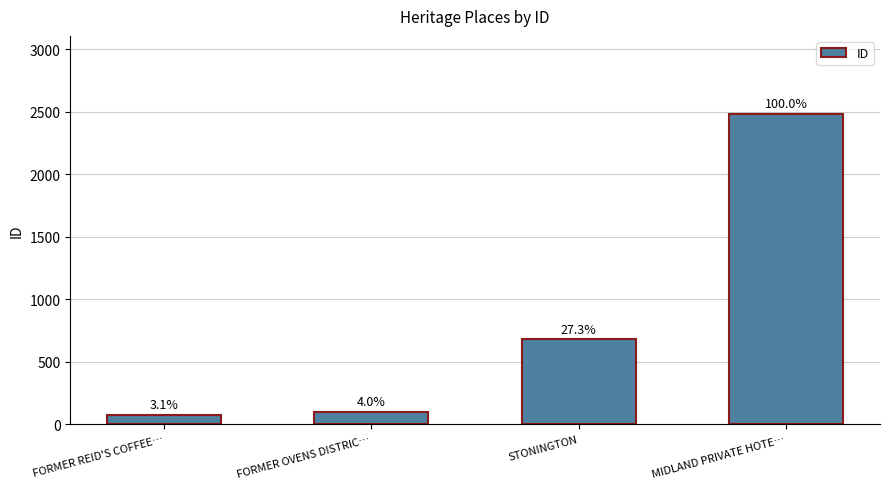

Which category has the highest value across all series?

MIDLAND PRIVATE HOTE…